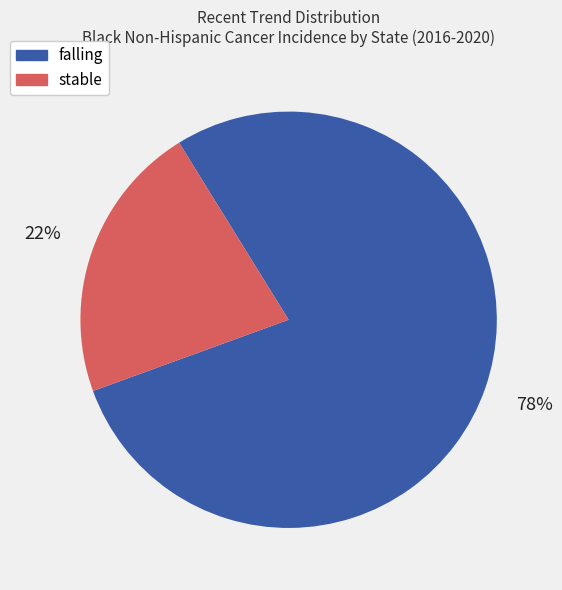

How many slices are in this pie chart?

2